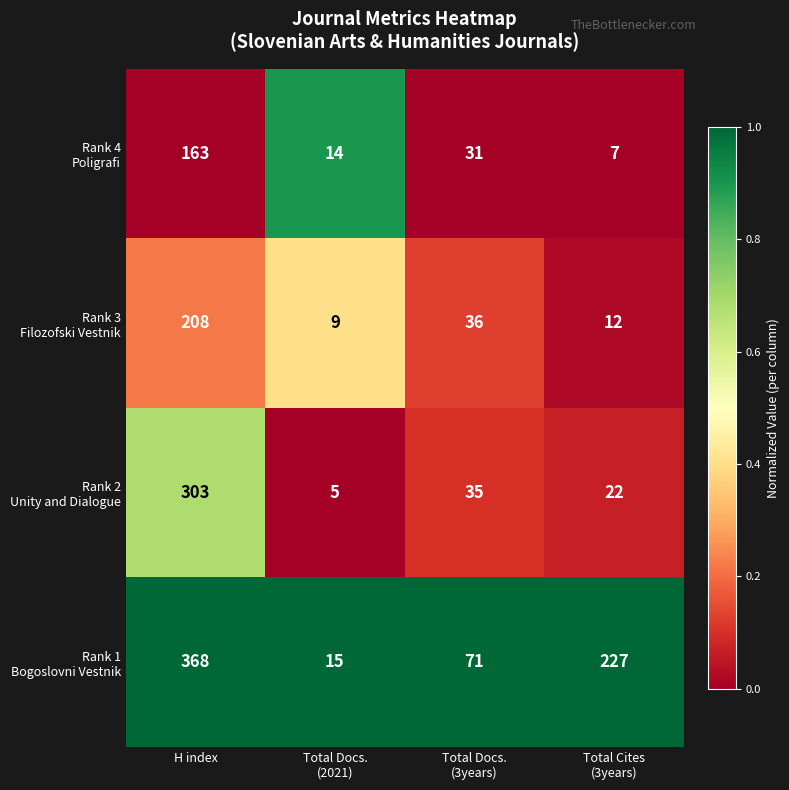

At how many categories does at least one series exceed 38?

3